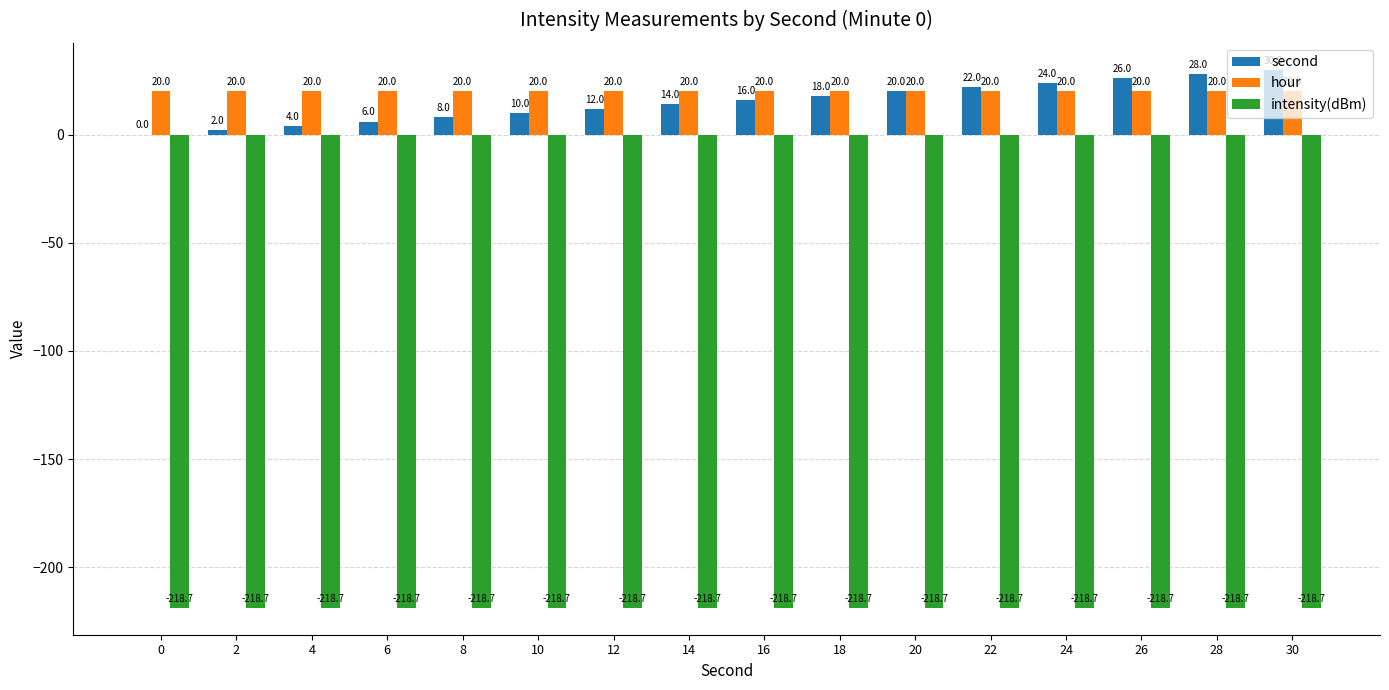

What is the total value across all series at 4?

-194.7